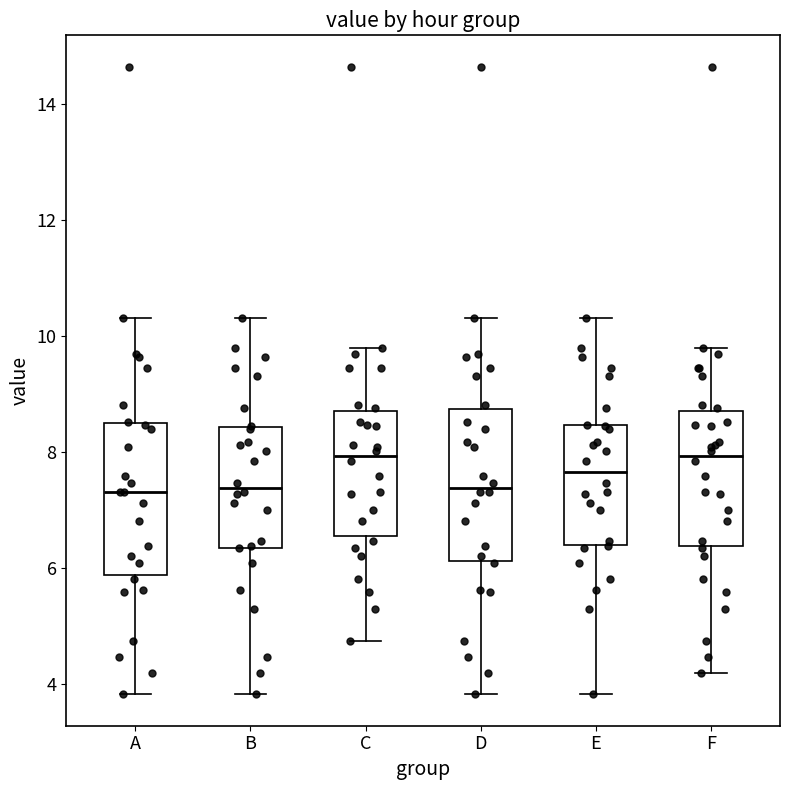

Reading left to right, transcribe this box plot: for each box, give where its median line is, the range the box spans, and where its two whiskers end, as read against the y-axis. The values are not printed on the chart, so give them approximately, as read against the axis.

A: median 7.4, box 5.8 to 8.6, whiskers 3.8 to 10.4
B: median 7.4, box 6.4 to 8.4, whiskers 3.8 to 10.4
C: median 8.0, box 6.6 to 8.8, whiskers 4.8 to 9.8
D: median 7.4, box 6.2 to 8.8, whiskers 3.8 to 10.4
E: median 7.6, box 6.4 to 8.4, whiskers 3.8 to 10.4
F: median 8.0, box 6.4 to 8.8, whiskers 4.2 to 9.8